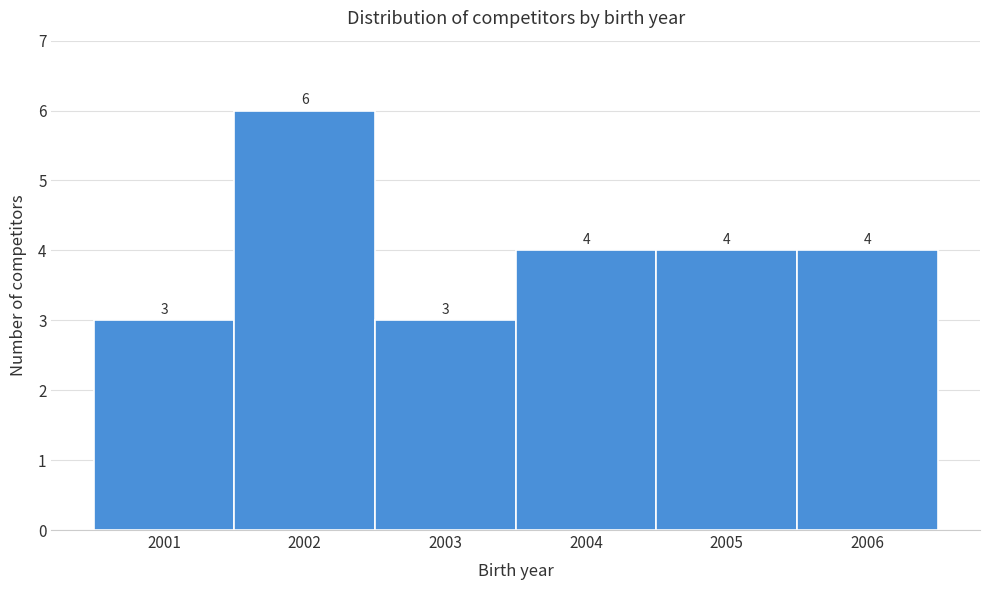

Reading left to right, list every bar in this chart as the range it spans on the x-axis followed by its height.

2000.5 to 2001.5: 3
2001.5 to 2002.5: 6
2002.5 to 2003.5: 3
2003.5 to 2004.5: 4
2004.5 to 2005.5: 4
2005.5 to 2006.5: 4